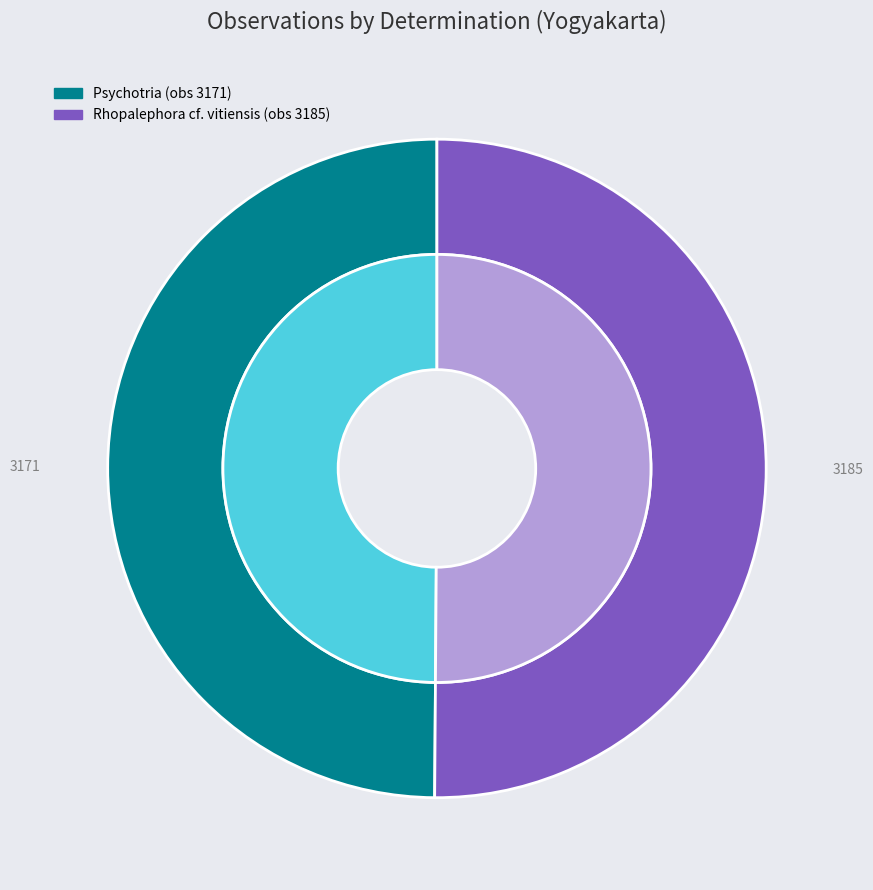

To the nearest percent, what percentage of the pie is Psychotria (obs 3171)?

50%